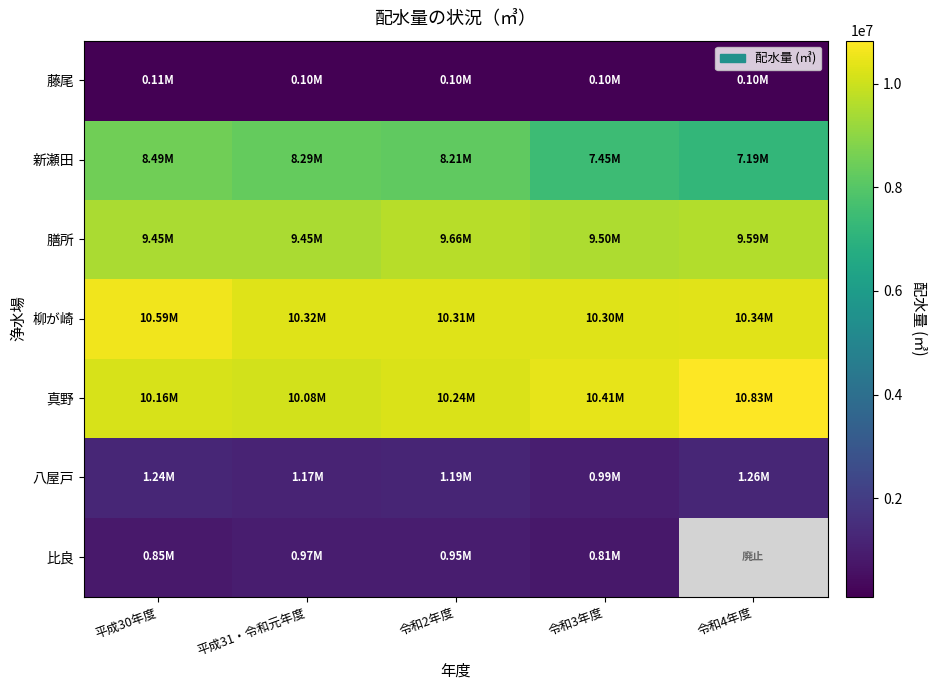

What is the minimum value shown in the chart?

99239.0